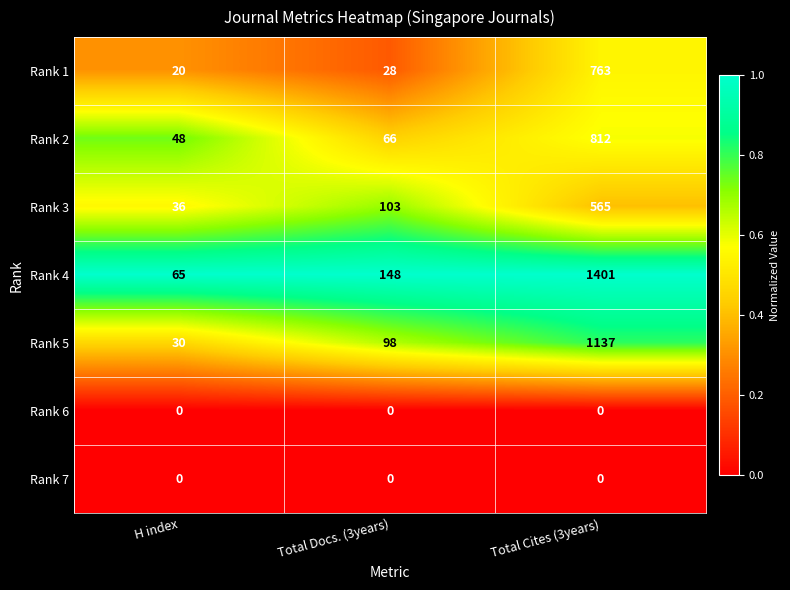

How many distinct data groups are displayed?

7